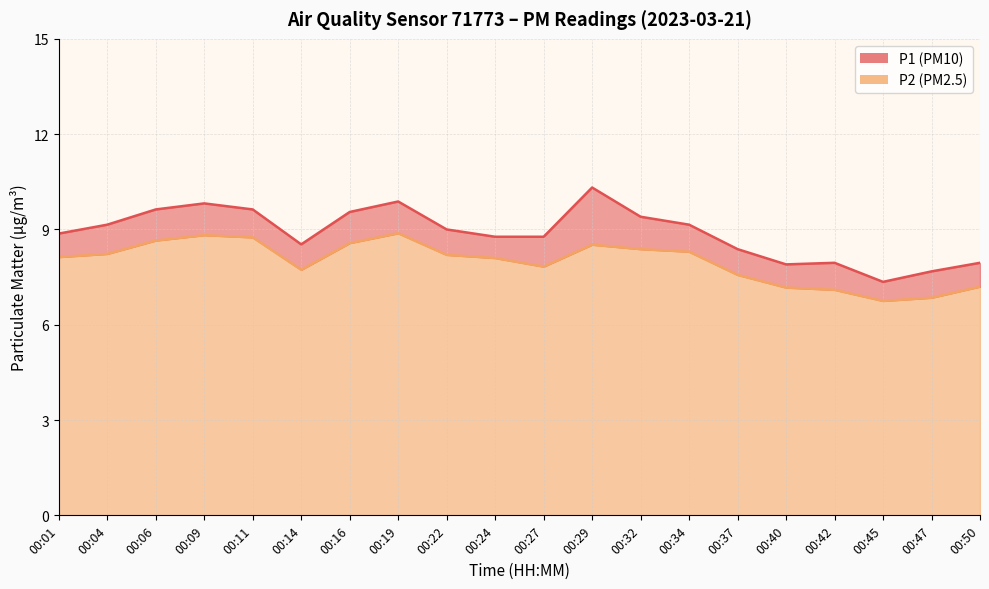

At which label does P1 first exceed 9?

00:04